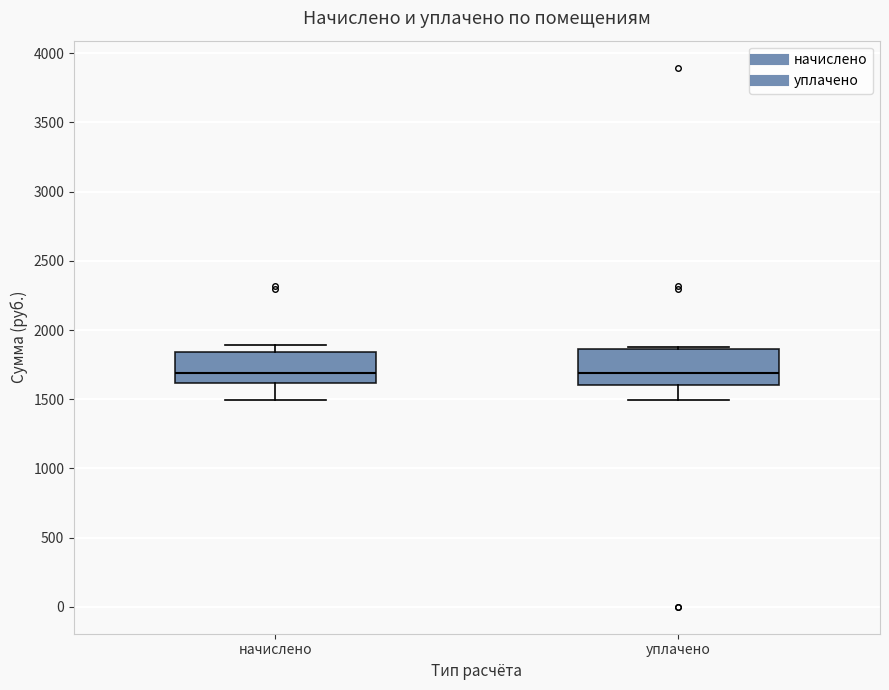

Reading left to right, read every box against the y-axis: the position of its median line, the range the box covers, and the ends of its whiskers. The values are not printed on the chart, so give them approximately, as read against the axis.

начислено: median 1700, box 1600 to 1850, whiskers 1500 to 1900
уплачено: median 1700, box 1600 to 1850, whiskers 1500 to 1850